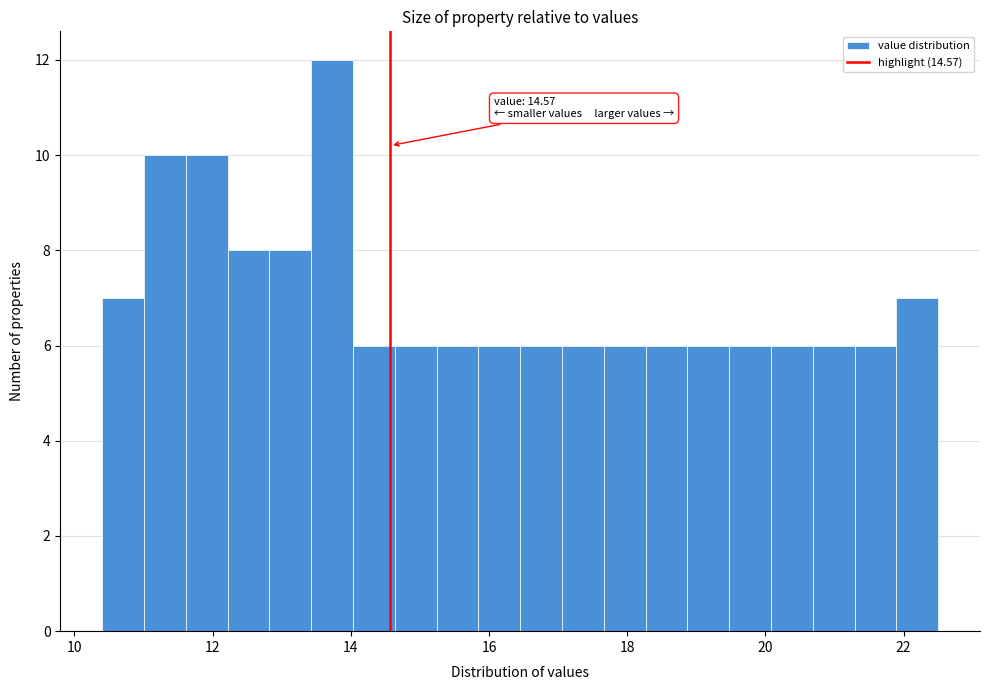

Read against the x-axis, roughly where is the centre of the tallest bar?

13.8